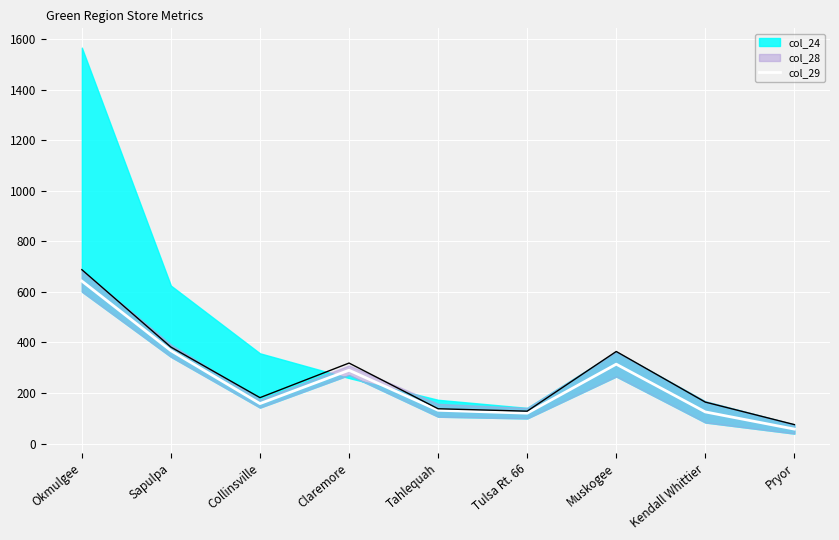

What is the maximum value for col_29?

643.0